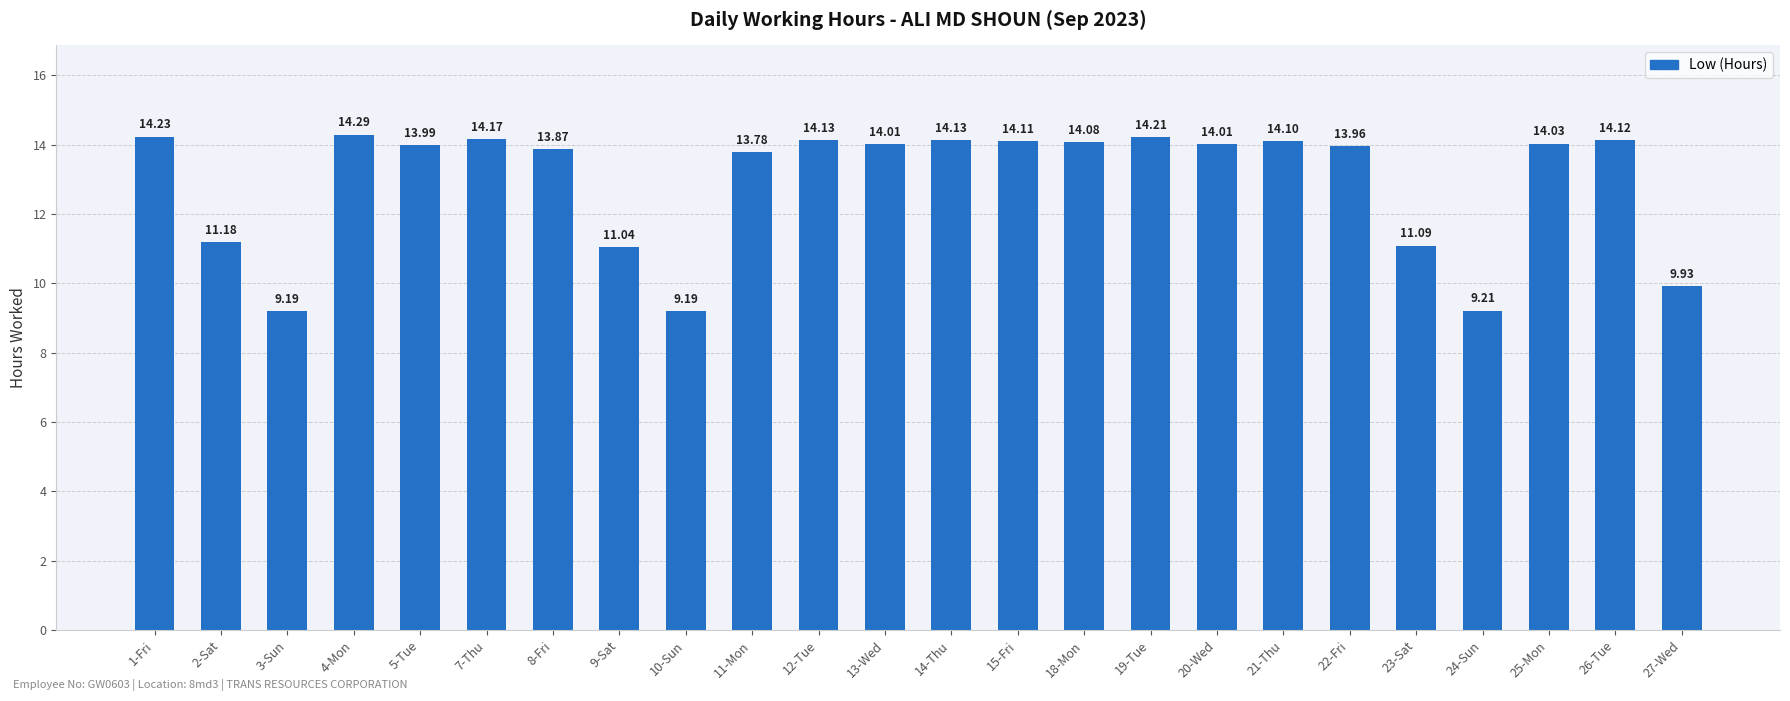

What is the average value?

12.9